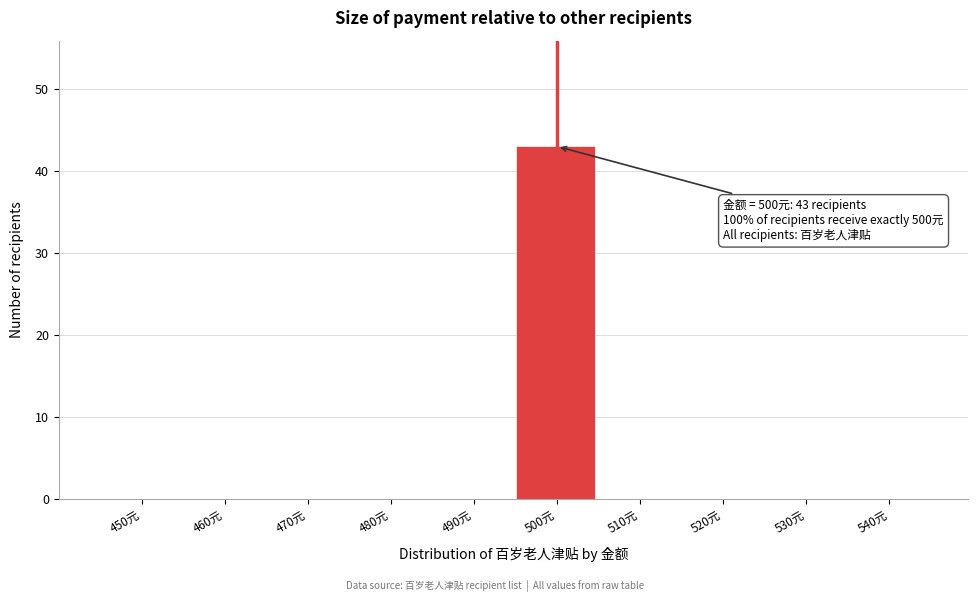

Reading left to right, extract all data points from this chart.

450元=0	460元=0	470元=0	480元=0	490元=0	500元=43	510元=0	520元=0	530元=0	540元=0